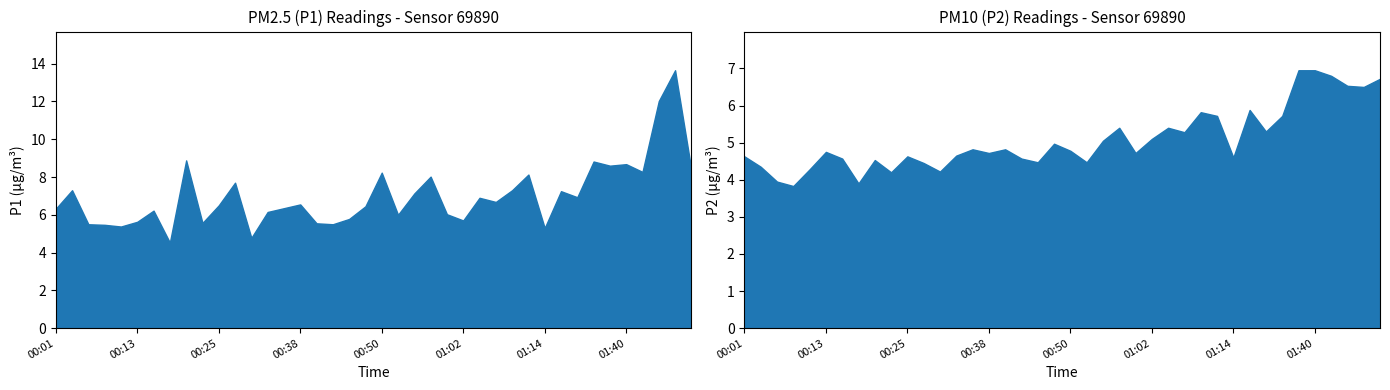

What is the value of the P1 point at the 14th from the left?

6.2